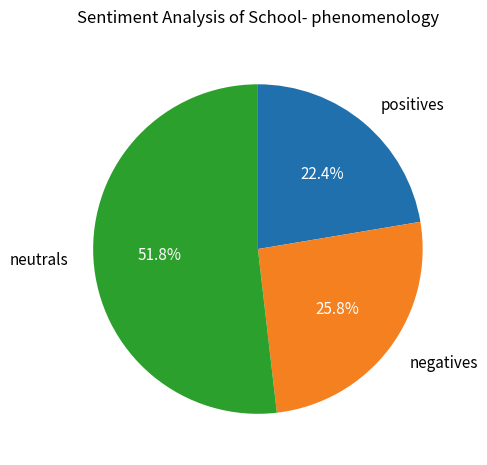

Combined, what portion of the pie is negatives and neutrals?

77.6%